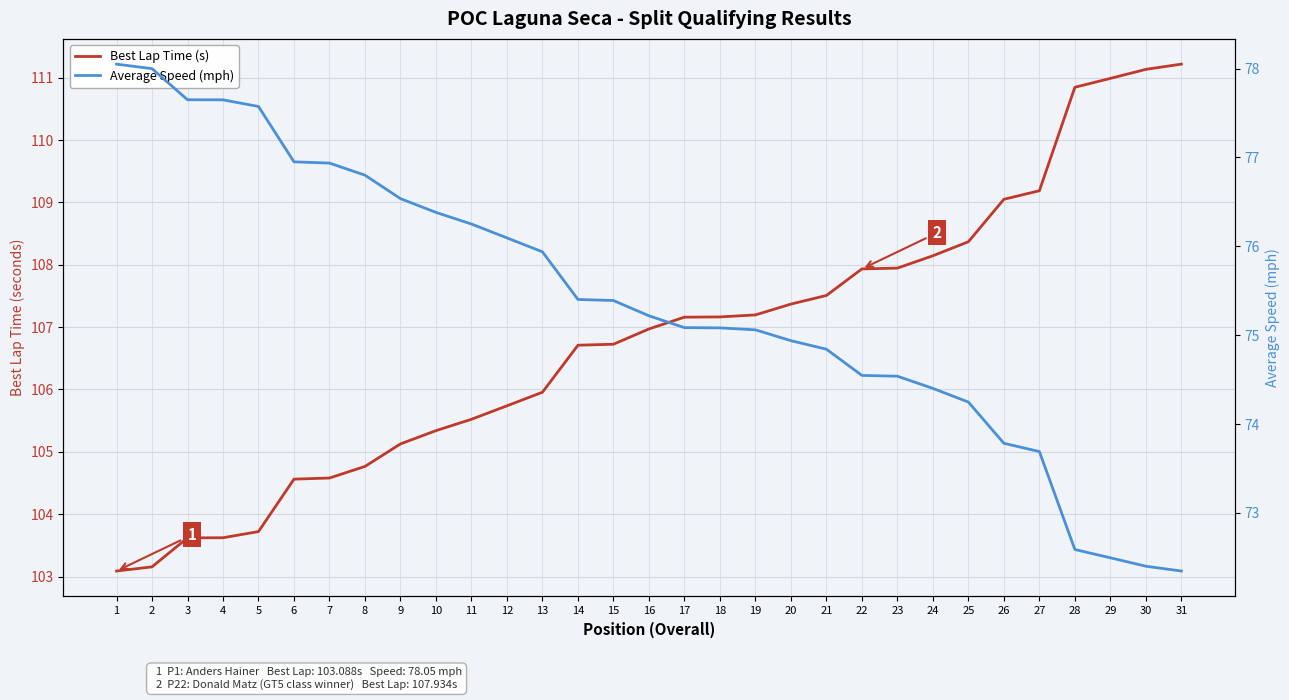

Which category has the highest value in the Average Speed (mph) series?

1